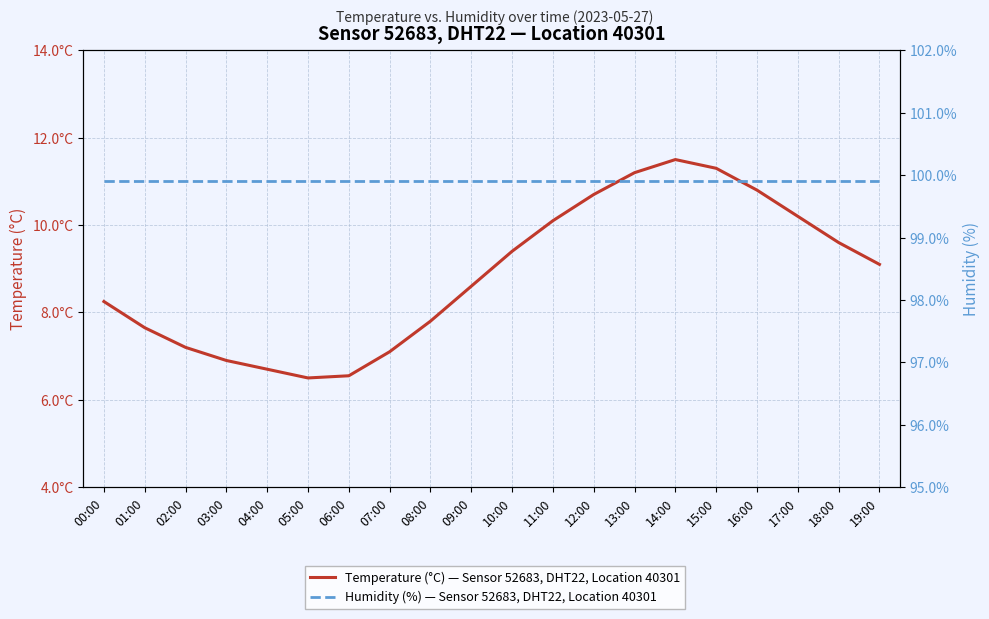

Reading left to right, list all the values displayed in this chart.

Temperature (°C) — Sensor 52683, DHT22, Location 40301: 8.2	7.7	7.2	6.9	6.7	6.5	6.5	7.1	7.8	8.6	9.4	10.1	10.7	11.2	11.5	11.3	10.8	10.2	9.6	9.1
Humidity (%) — Sensor 52683, DHT22, Location 40301: 99.9	99.9	99.9	99.9	99.9	99.9	99.9	99.9	99.9	99.9	99.9	99.9	99.9	99.9	99.9	99.9	99.9	99.9	99.9	99.9